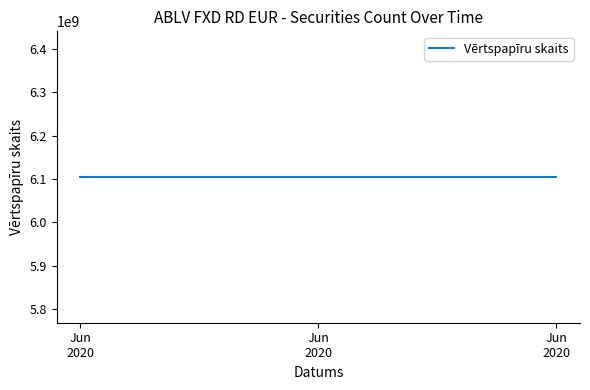

Which series has the widest spread of values?

Vērtspapīru skaits